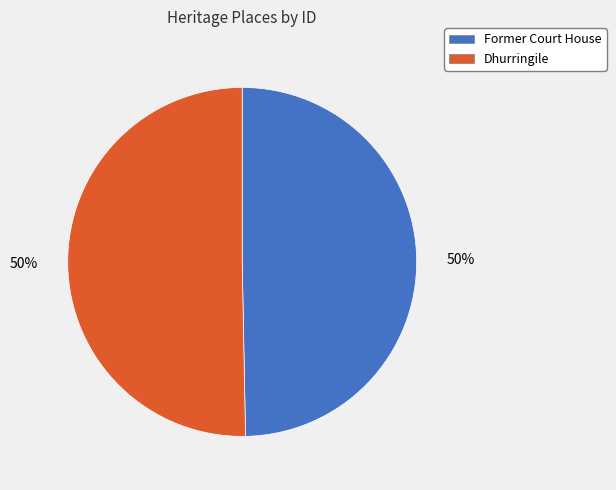

What is the ratio of the value at Former Court House to the value at Dhurringile?

1.0